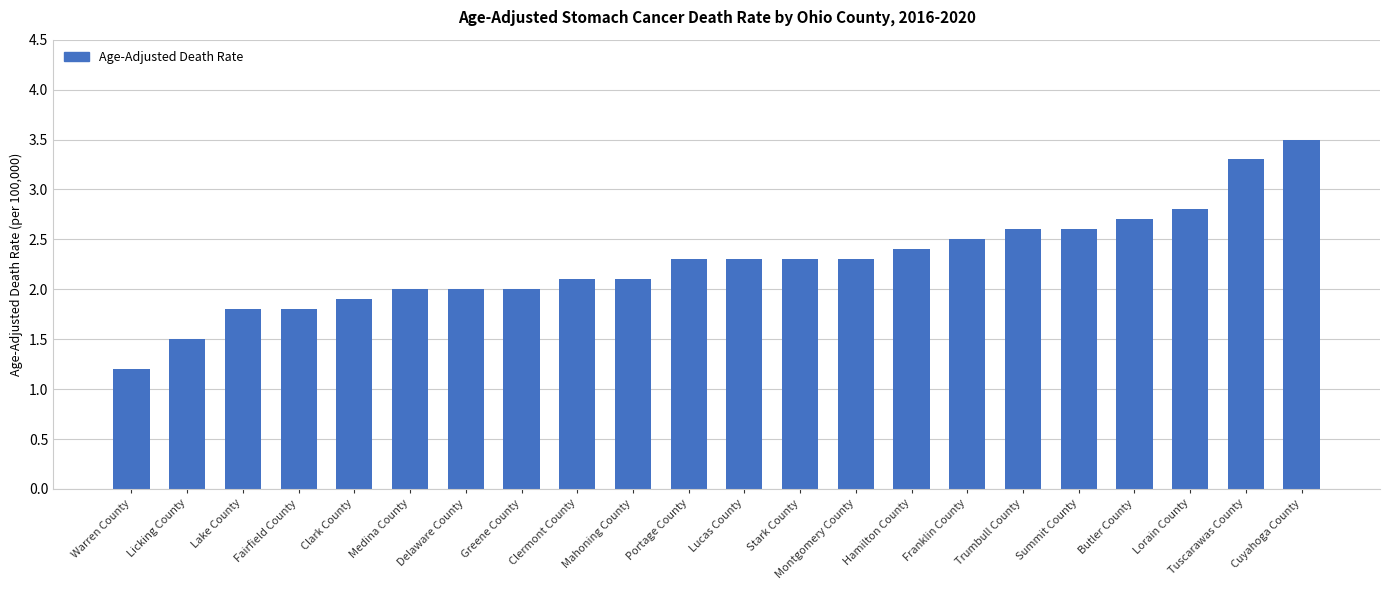

What is the smallest value displayed?

1.2